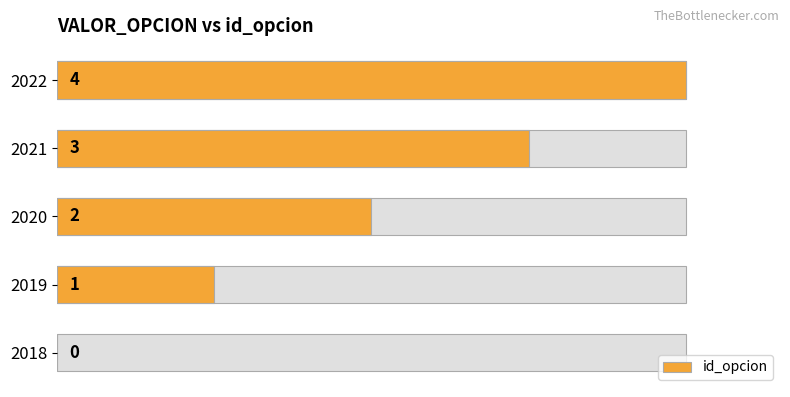

What is the change in value from 2020 to 2021?

+1